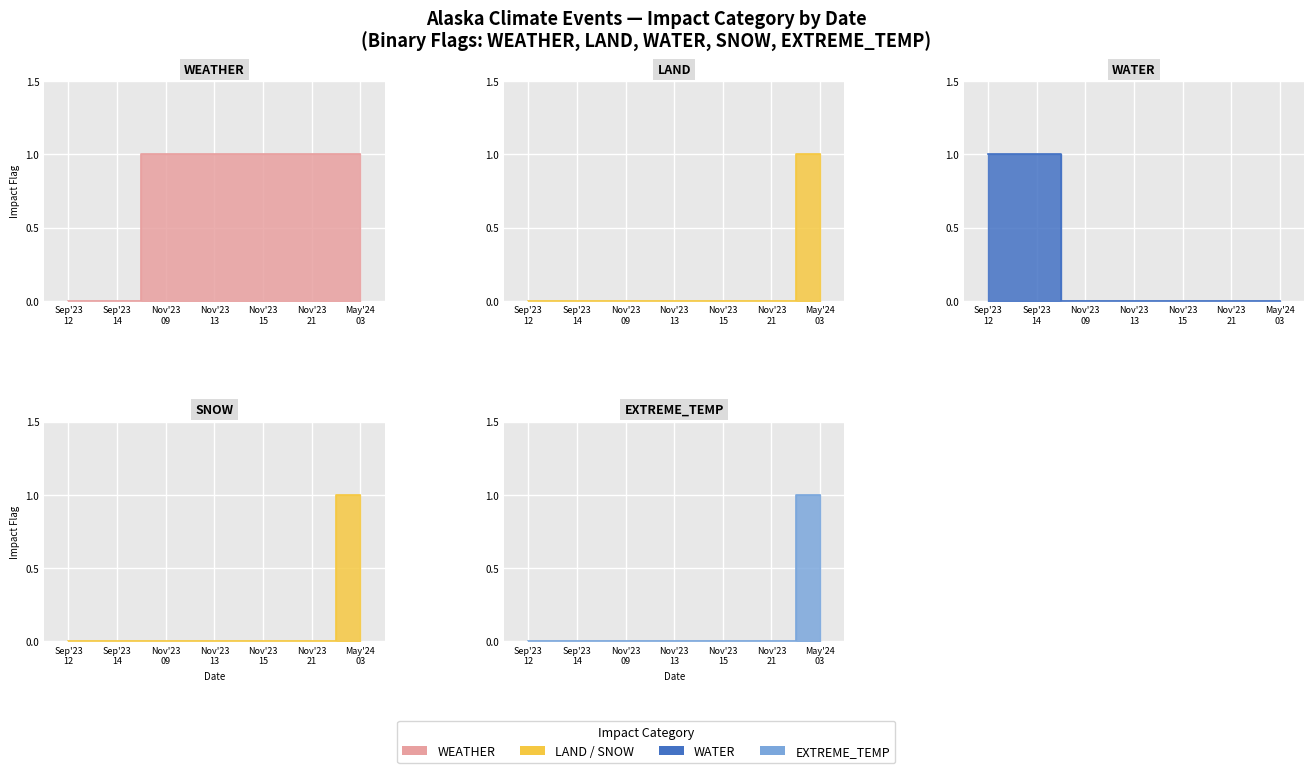

Rank the series by their maximum value, from highest to lowest.

WEATHER, LAND, WATER, SNOW, EXTREME_TEMP